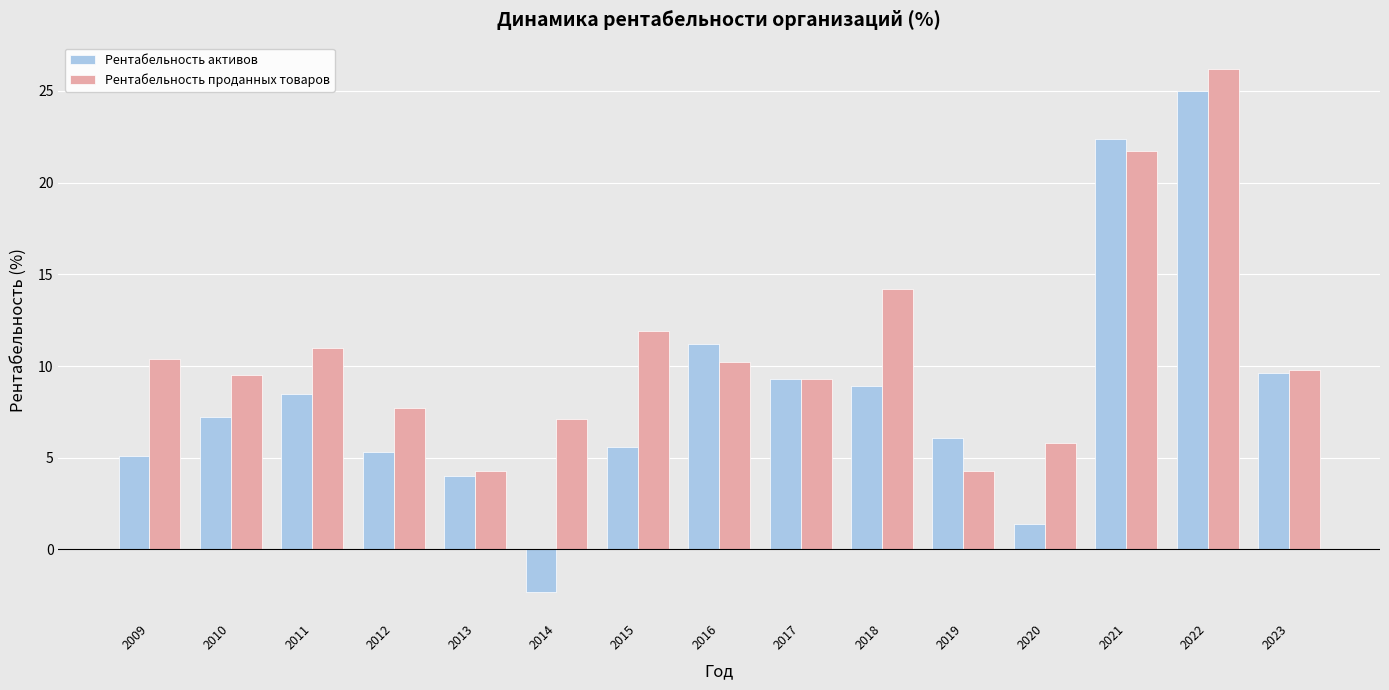

What is the smallest value displayed?

-2.3